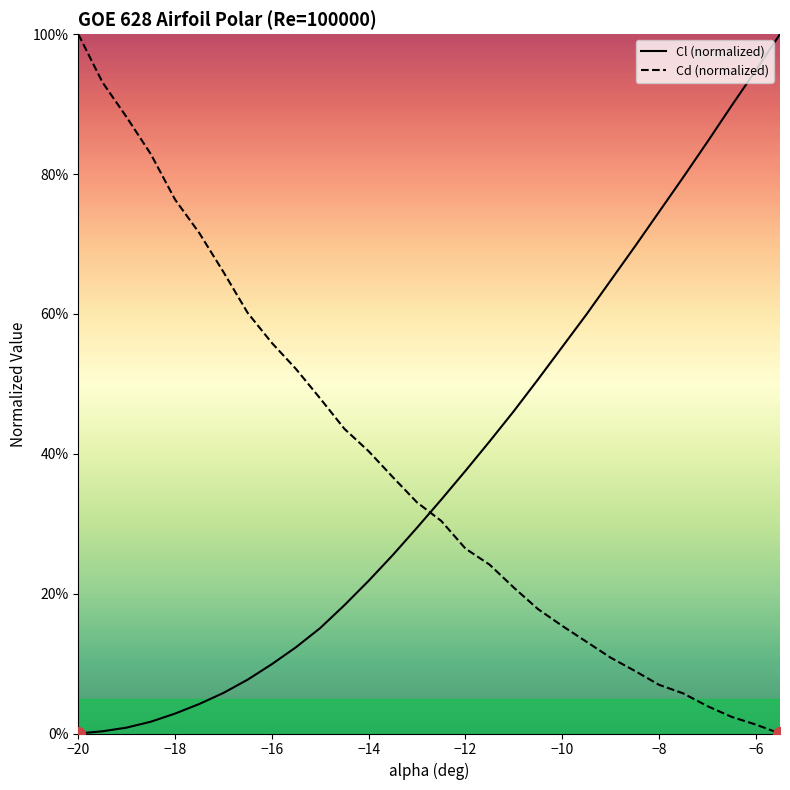

At how many categories does at least one series exceed 33?

30